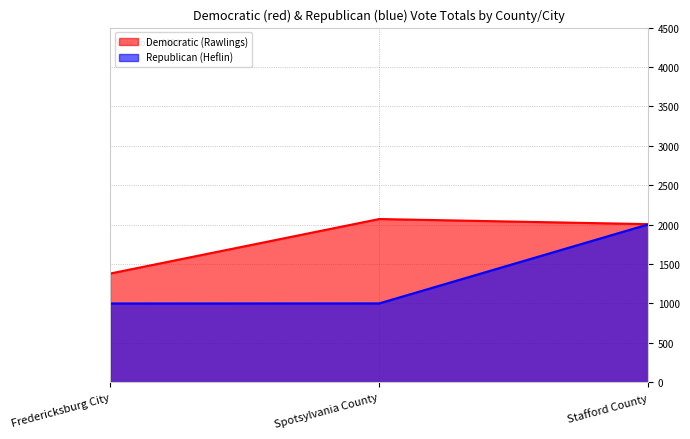

Which category has the highest value in the Democratic (Rawlings) series?

Spotsylvania County